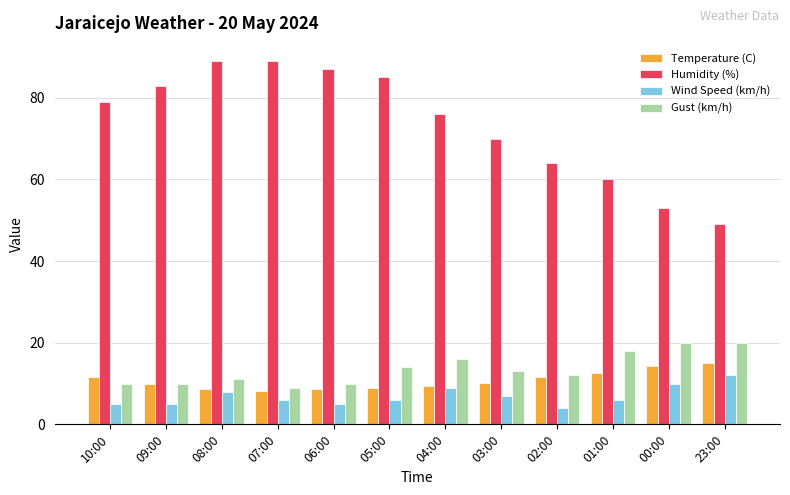

What is the sum of the Wind Speed (km/h) values at 23:00 and 07:00?

18.0